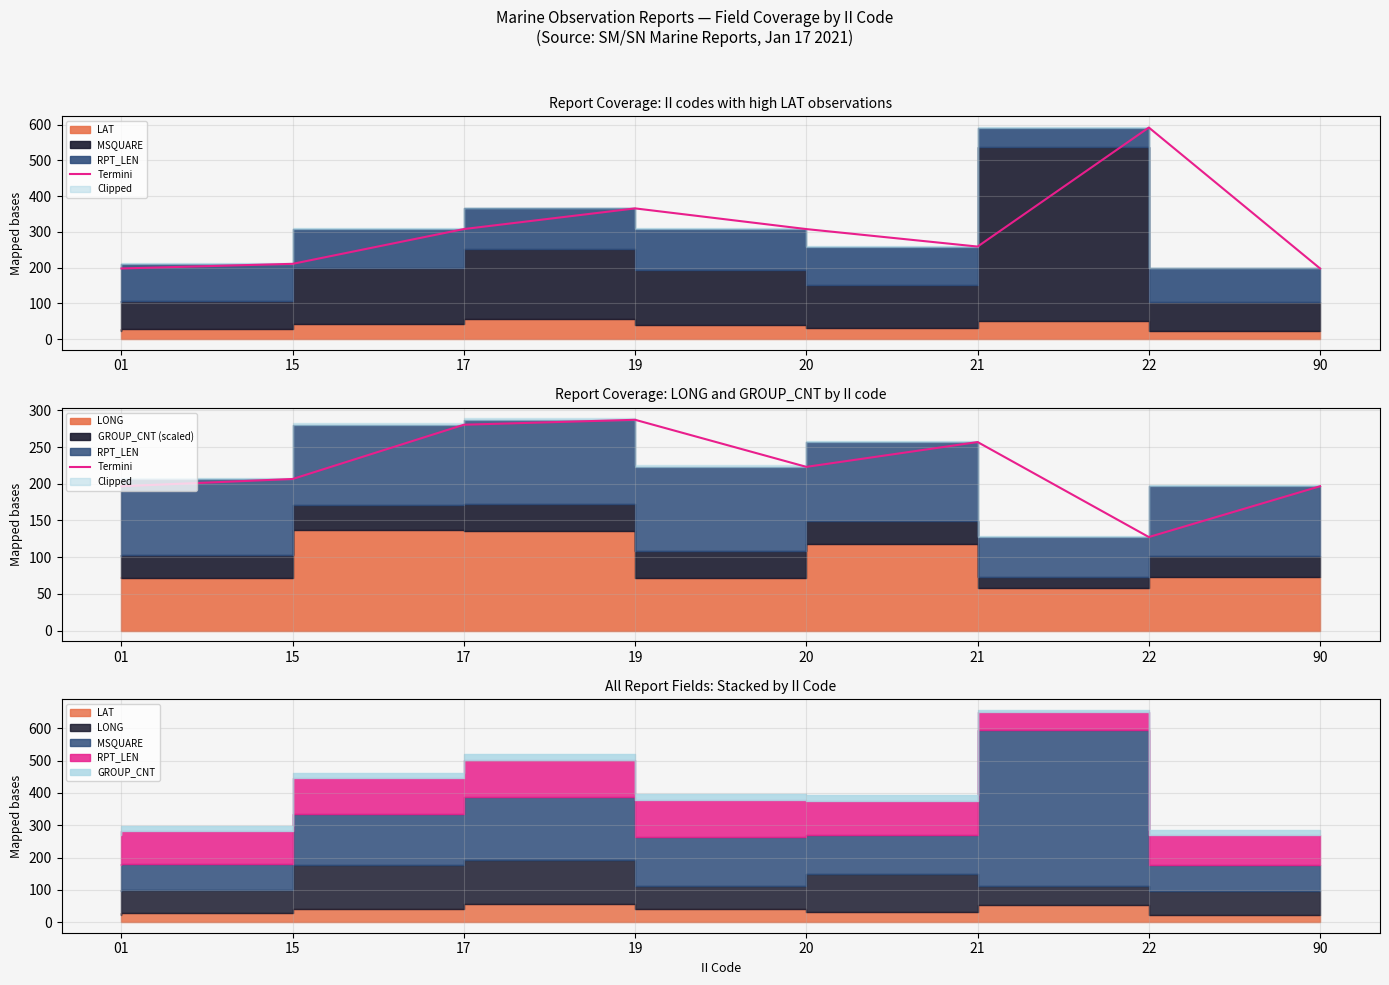

List the labels in order of value, largest first.

19, 17, 21, 20, 15, 01, 90, 22